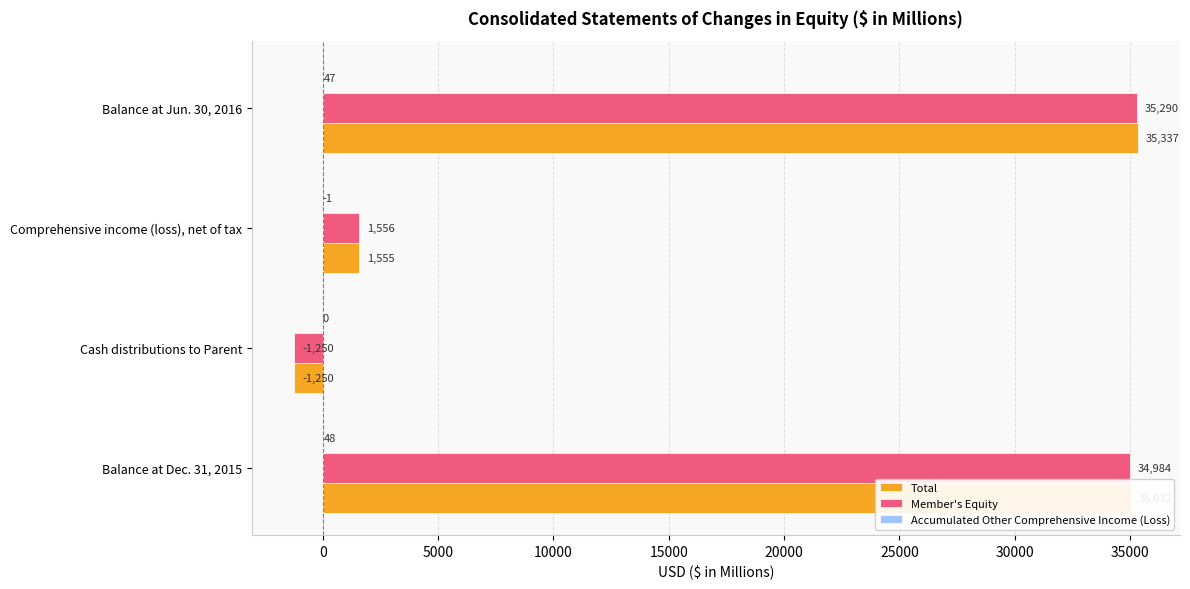

How many positive values does the Total series have?

3